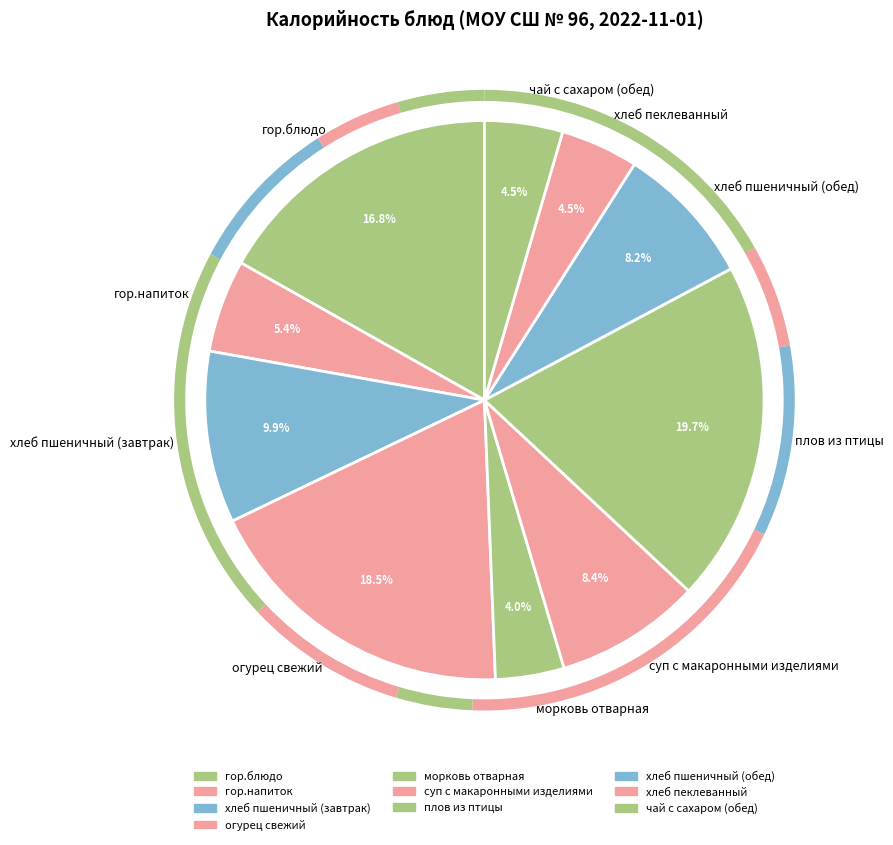

To the nearest percent, what percentage of the pie is морковь отварная?

4%